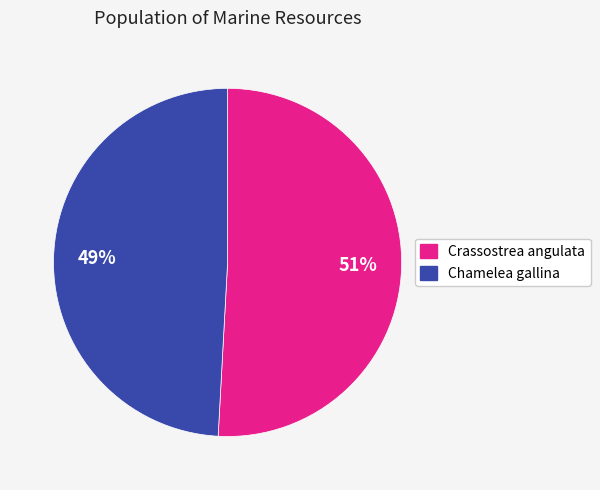

Does any single category account for the majority?

Yes